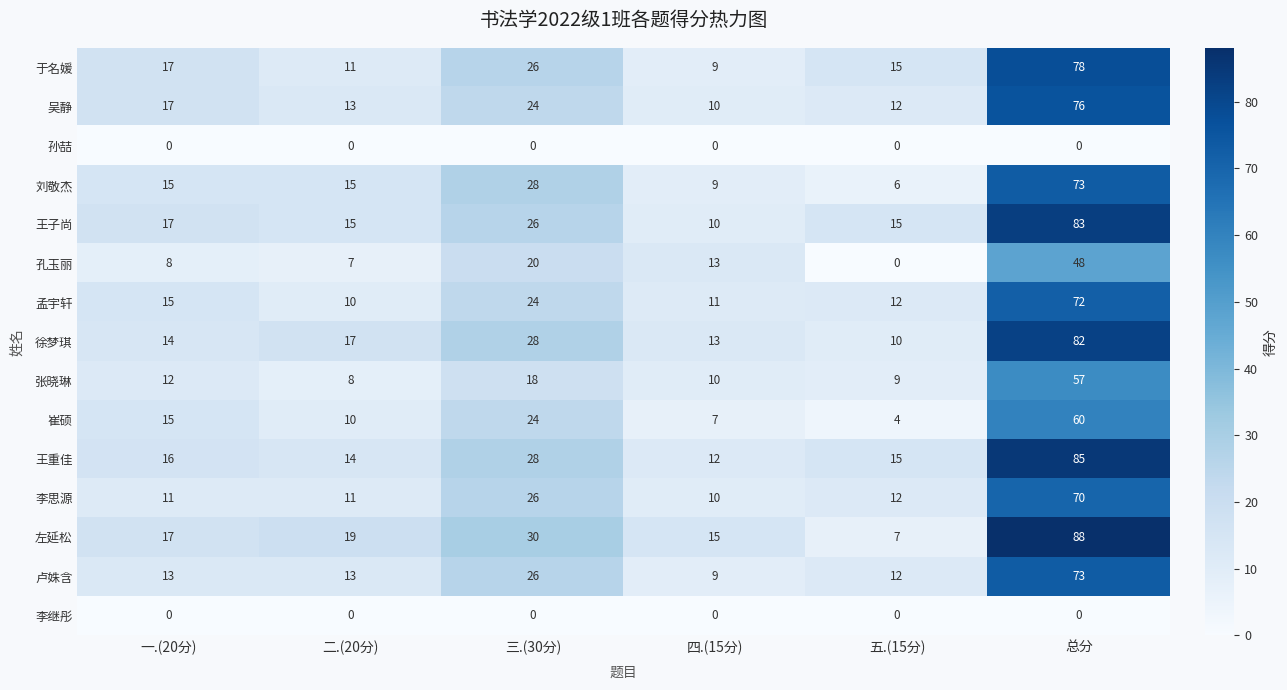

How many data points does each series have?

6